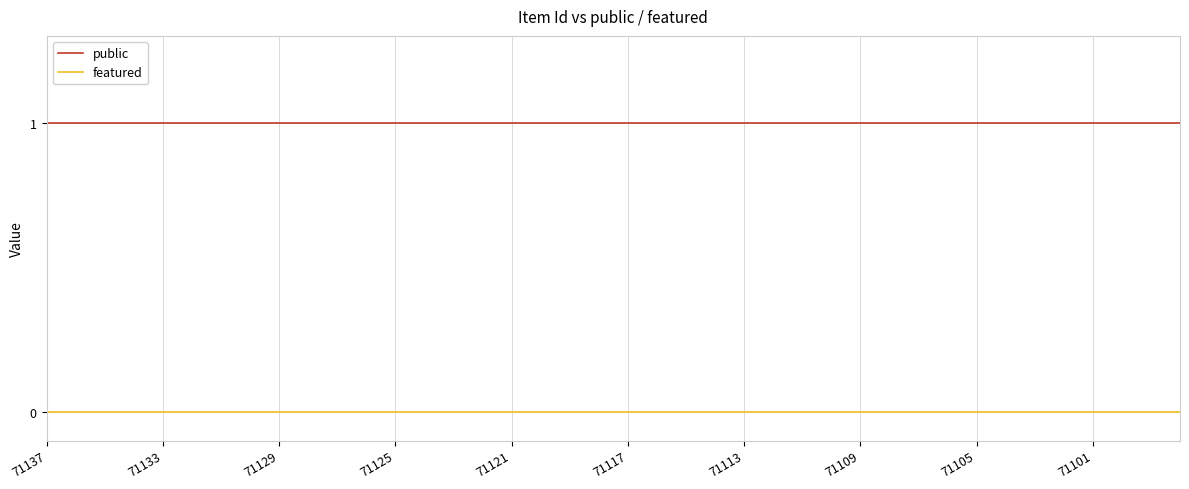

Which series has the largest total across all categories?

public